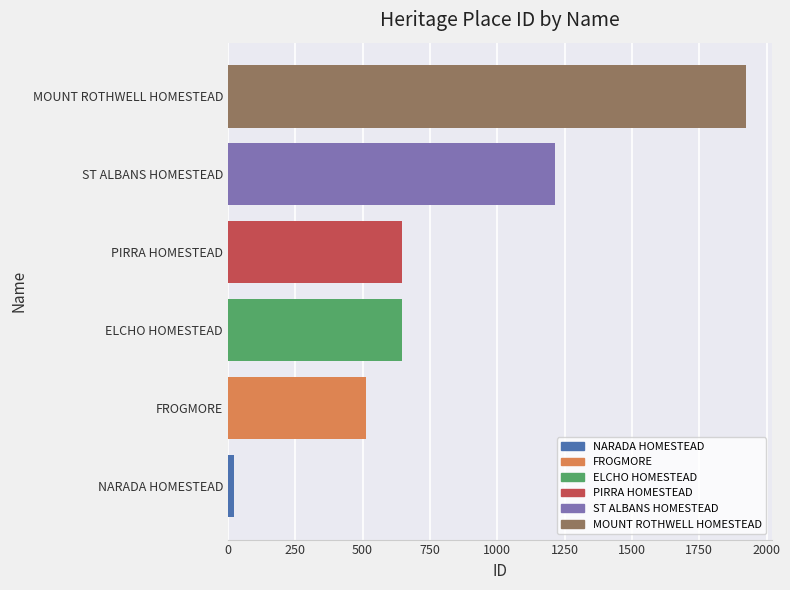

The value at FROGMORE is 512. True or false?

True